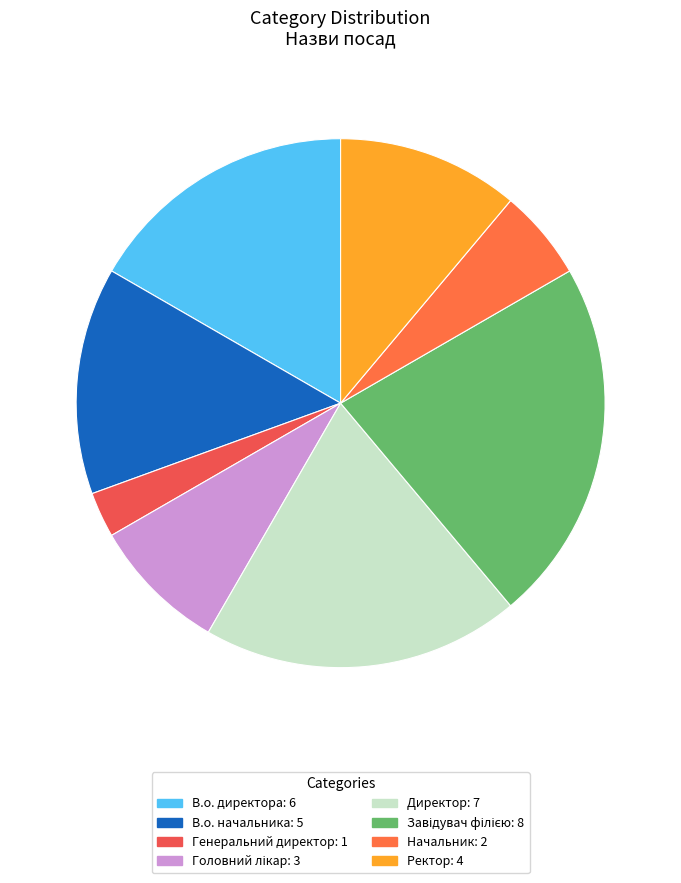

How many segments does this pie chart have?

8